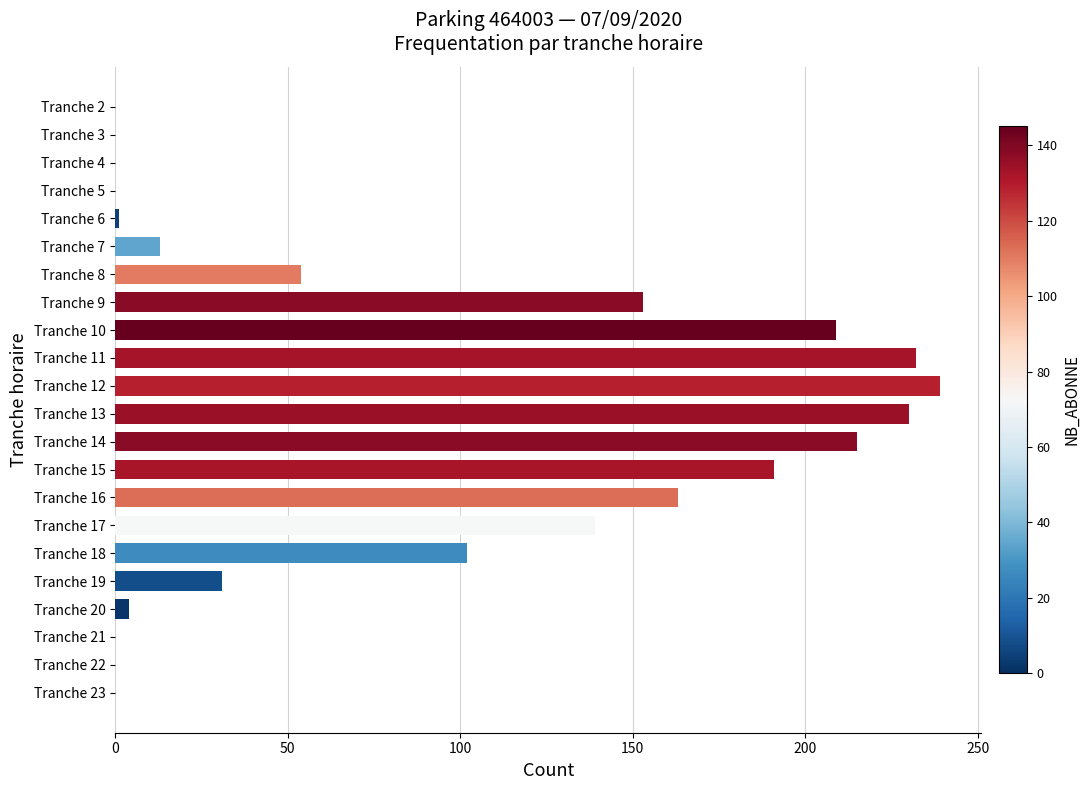

True or false: the data shows 83 at Tranche 13.

False